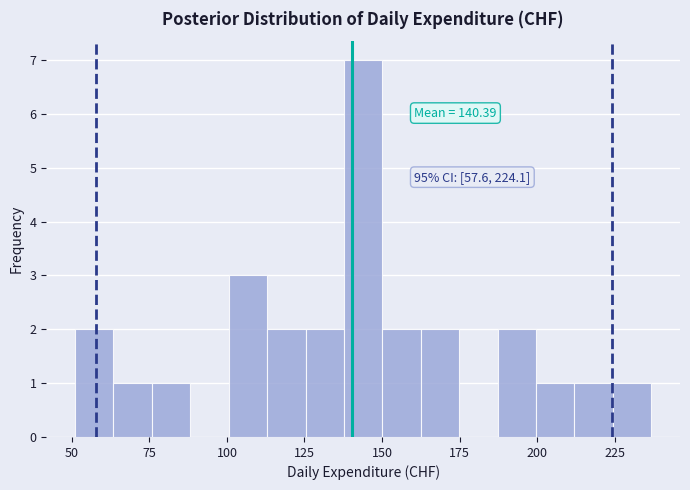

Read against the x-axis, roughly where is the centre of the tallest bar?

145